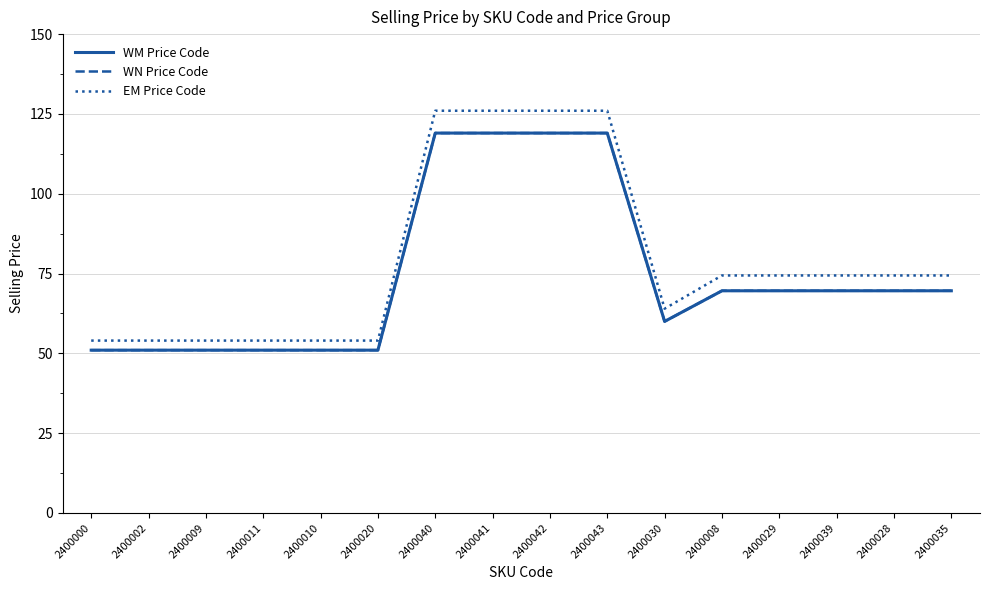

Which series has the largest range (max minus min)?

EM Price Code